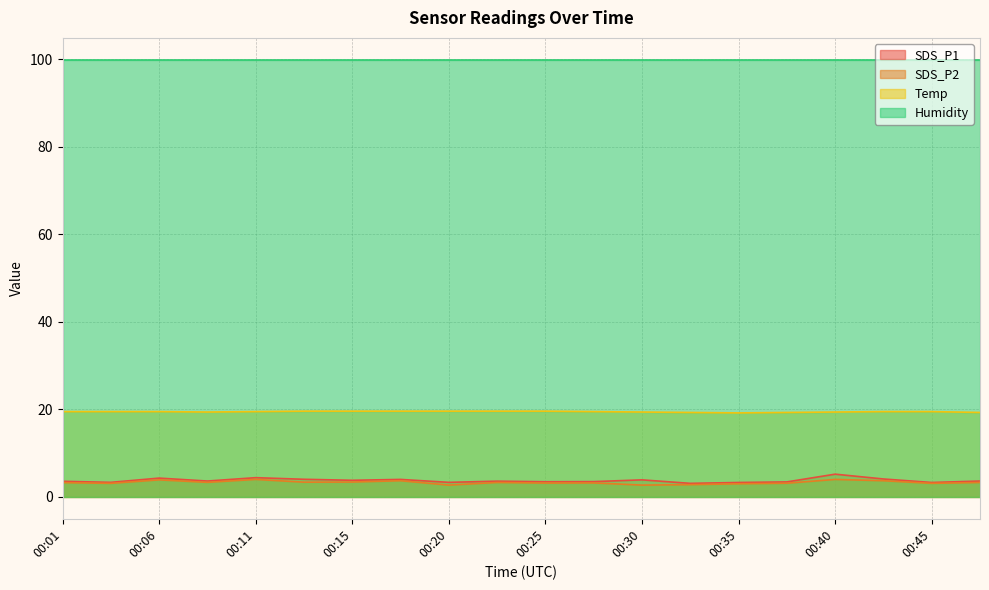

Which label corresponds to the smallest value in the chart?

00:20